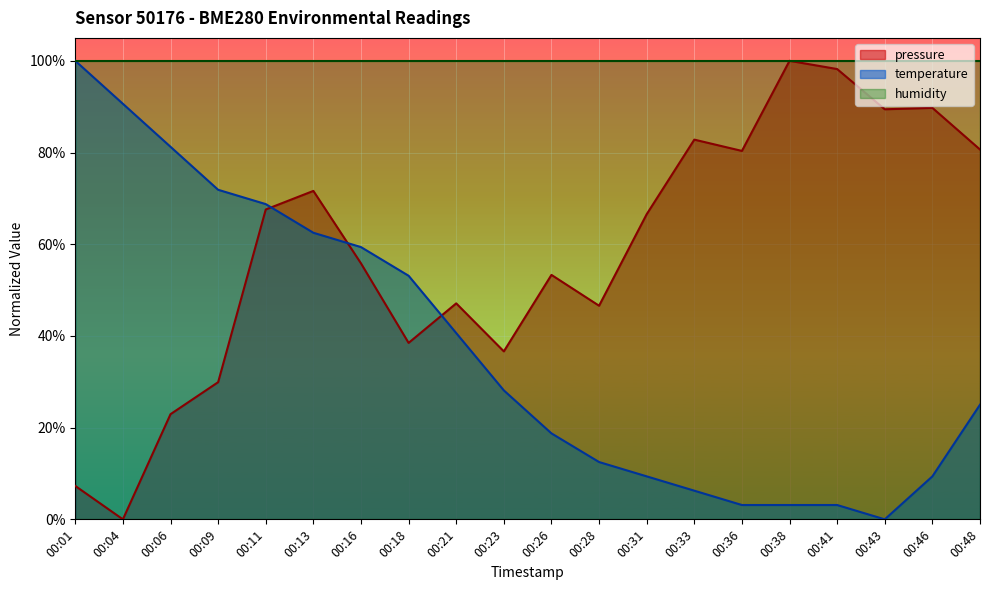

Reading left to right, what are all the values shown in this chart?

pressure: 7.3	0.0	22.9	29.9	67.6	71.6	55.8	38.5	47.1	36.6	53.3	46.6	66.5	82.8	80.3	100.0	98.2	89.4	89.7	80.7
temperature: 100.0	90.6	81.3	71.9	68.8	62.5	59.4	53.1	40.6	28.1	18.7	12.5	9.4	6.2	3.1	3.1	3.1	0.0	9.4	25.0